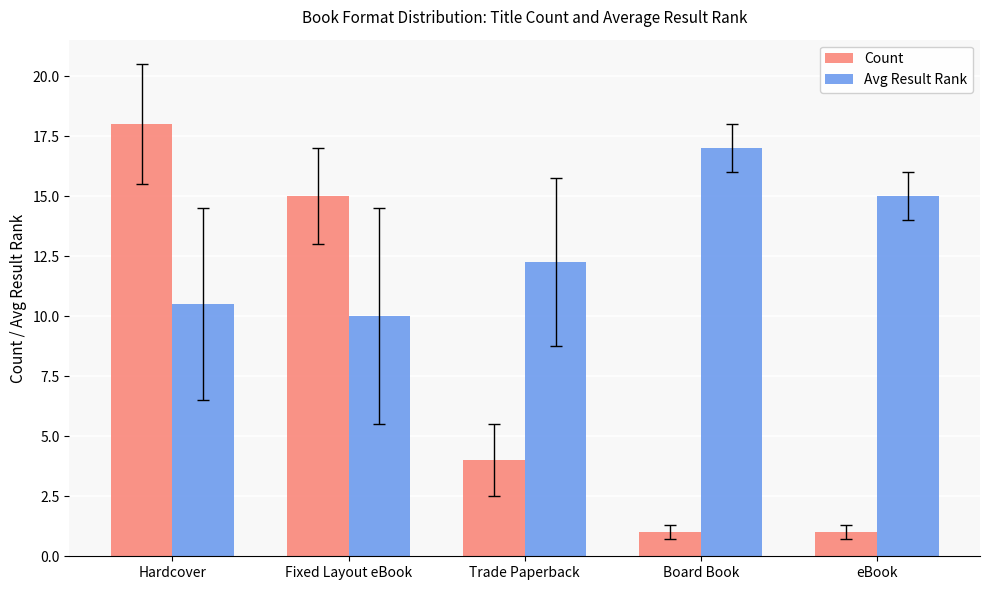

What is the value of the Count bar at the 5th from the left?

1.0